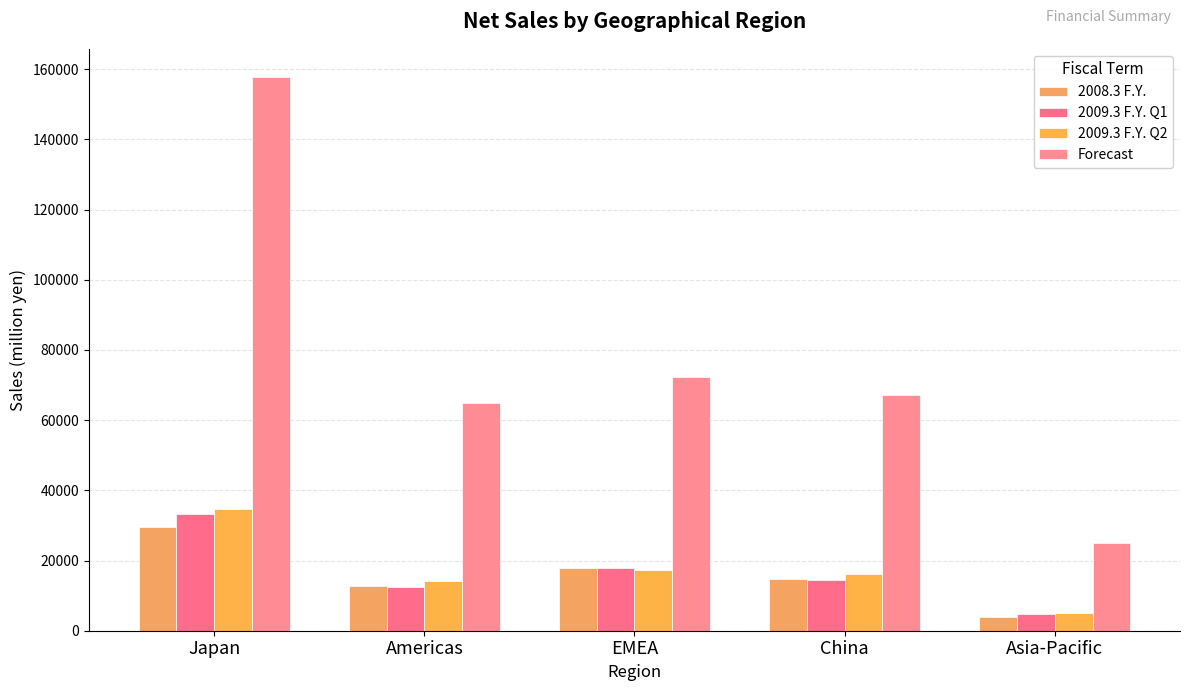

At which label does 2008.3 F.Y. first exceed 14739?

Japan